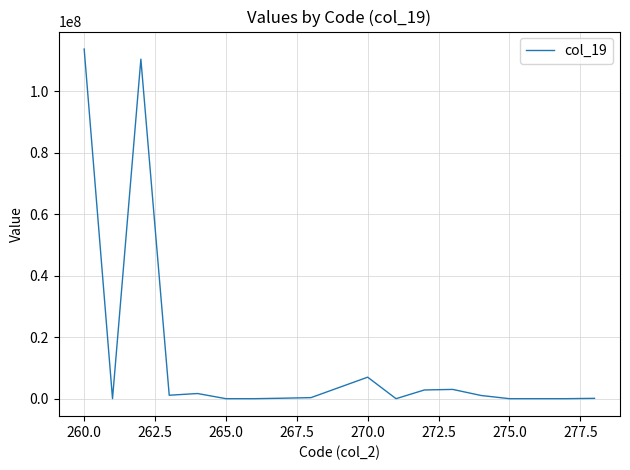

What is the difference between the maximum and minimum values?

113792558.6